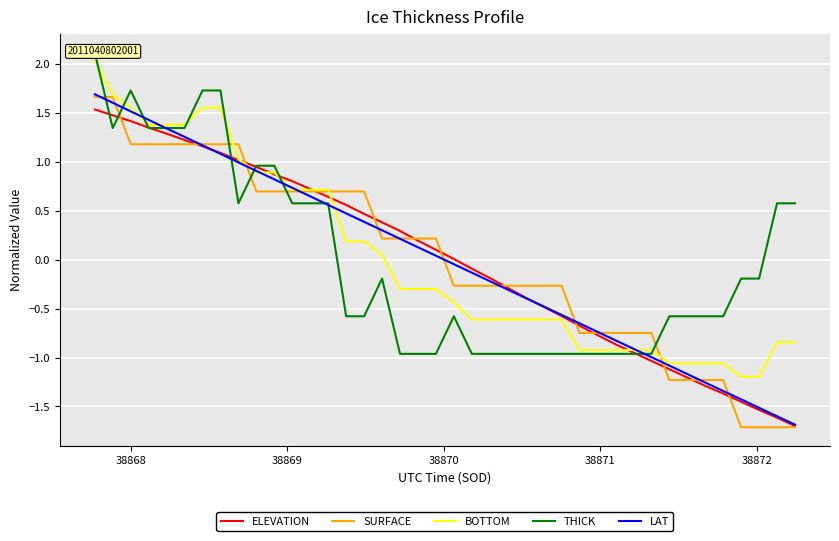

What is the minimum value for ELEVATION?

-1.7